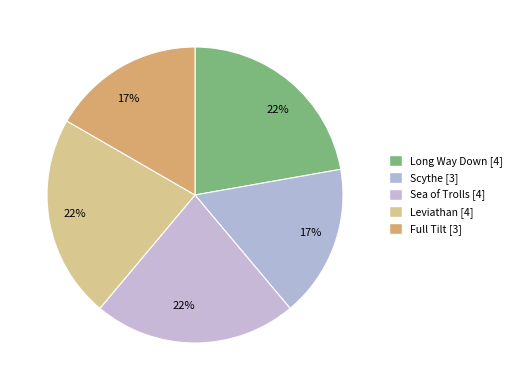

How many slices are in this pie chart?

5